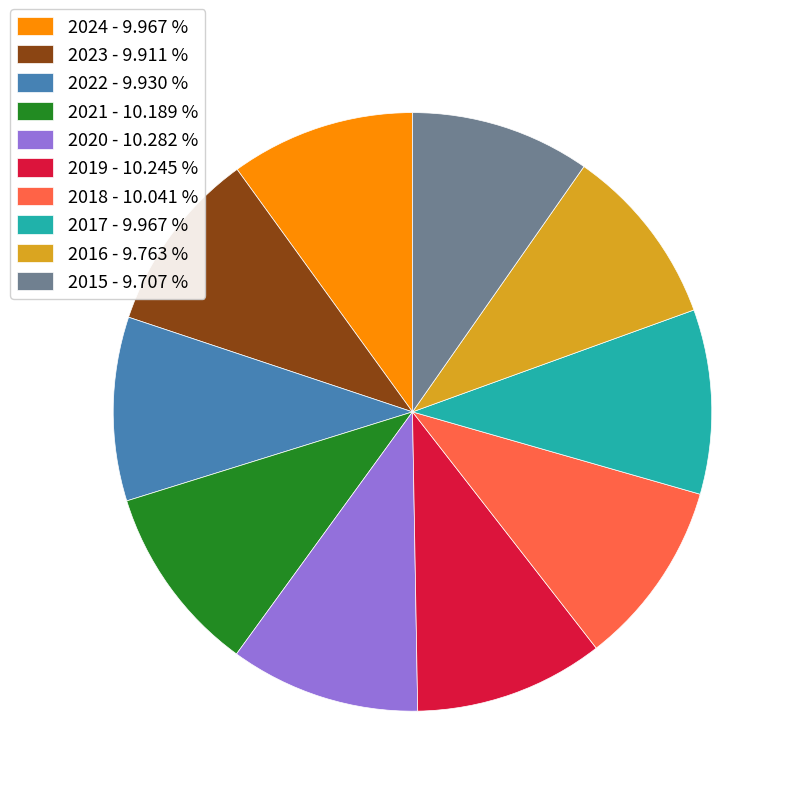

What is the ratio of the value at 2021 - 10.189 % to the value at 2022 - 9.930 %?

1.0